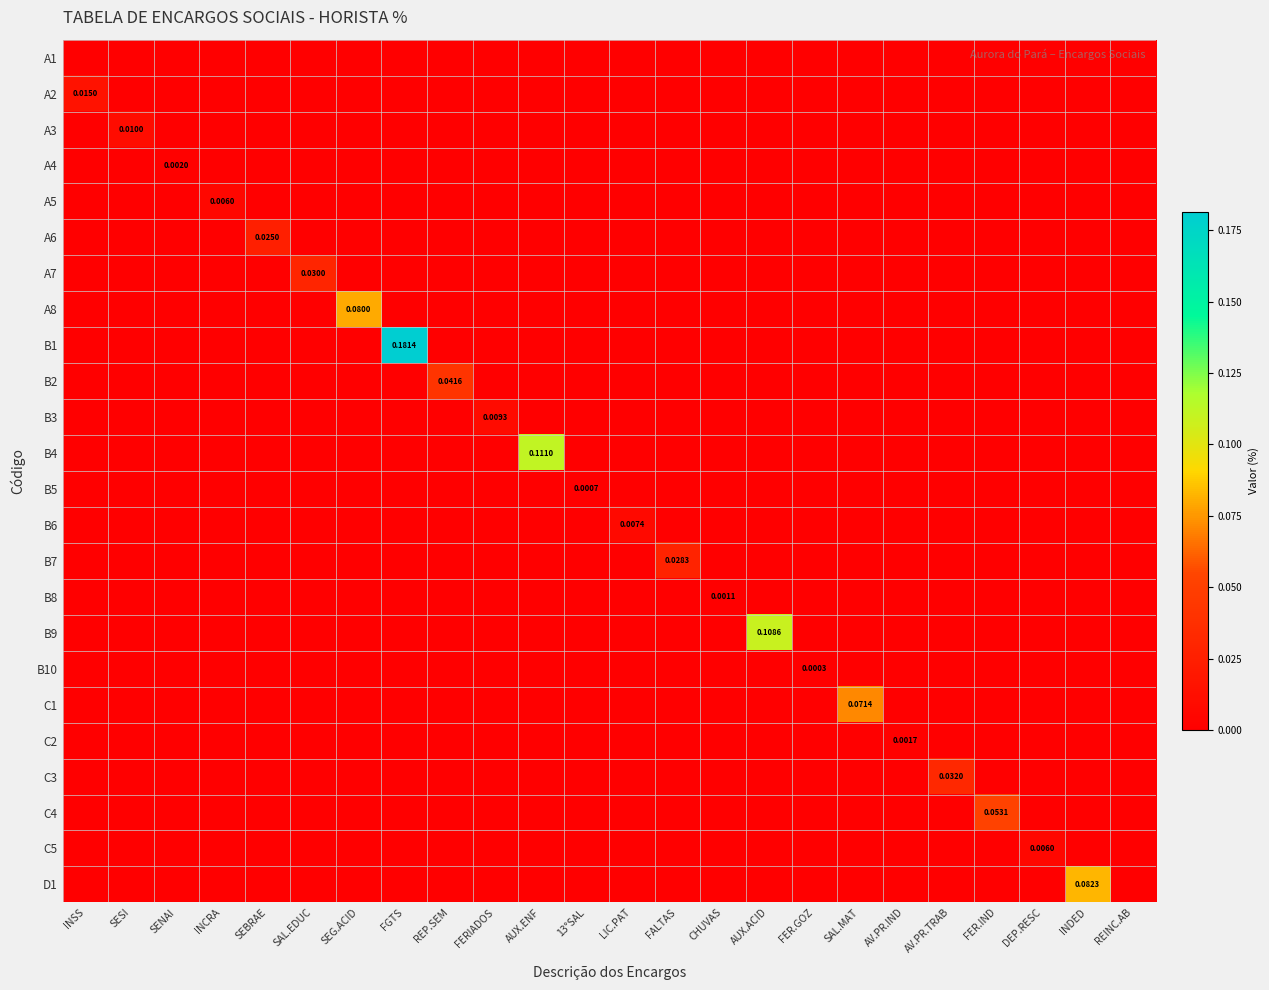

Rank the categories by B1 value from highest to lowest.

FGTS, INSS, SESI, SENAI, INCRA, SEBRAE, SAL.EDUC, SEG.ACID, REP.SEM, FERIADOS, AUX.ENF, 13°SAL, LIC.PAT, FALTAS, CHUVAS, AUX.ACID, FER.GOZ, SAL.MAT, AV.PR.IND, AV.PR.TRAB, FER.IND, DEP.RESC, INDED, REINC.AB